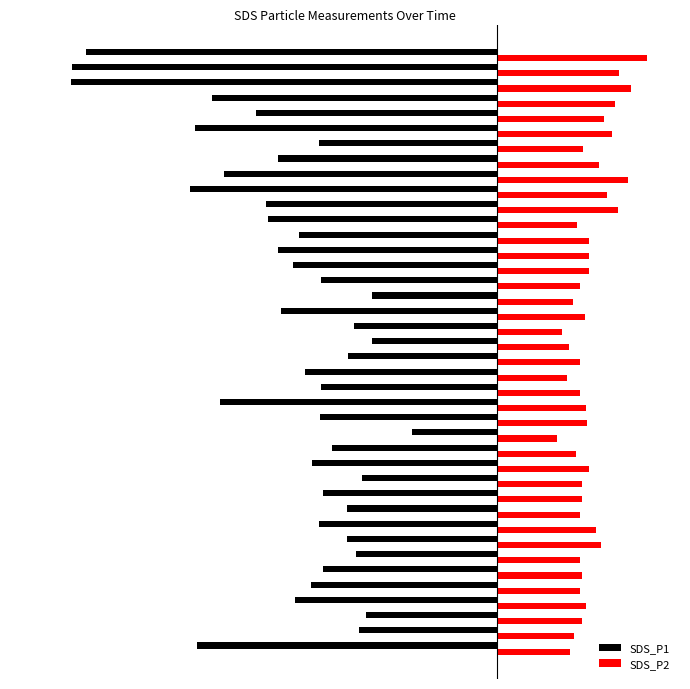

What are all the series names shown in the legend?

SDS_P1, SDS_P2